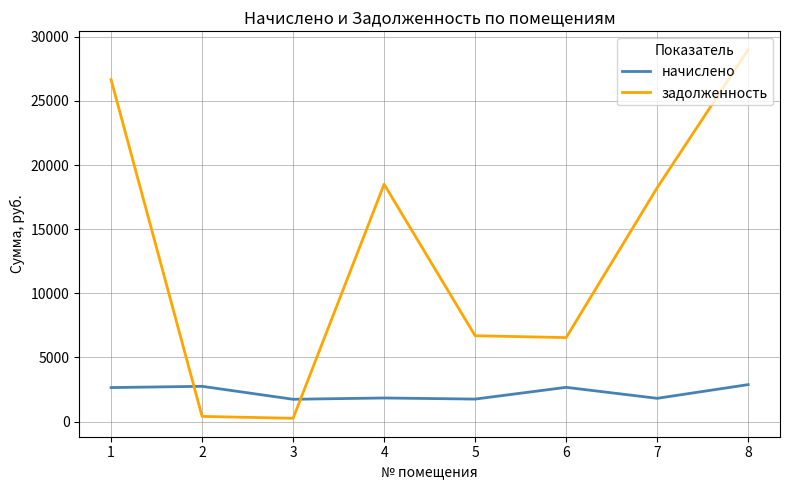

How many distinct data groups are displayed?

2